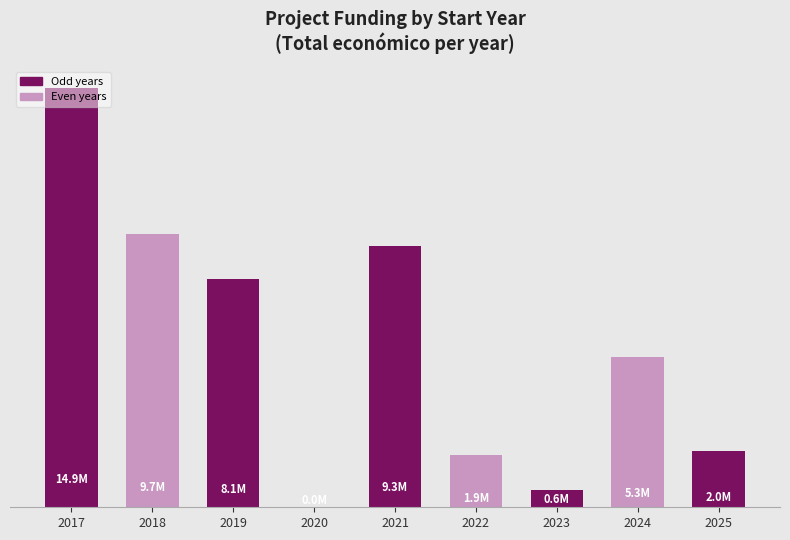

Reading right to left, what are all the values shown in this chart?

2025=2.0	2024=5.3	2023=0.6	2022=1.9	2021=9.3	2020=0.0	2019=8.1	2018=9.7	2017=14.9